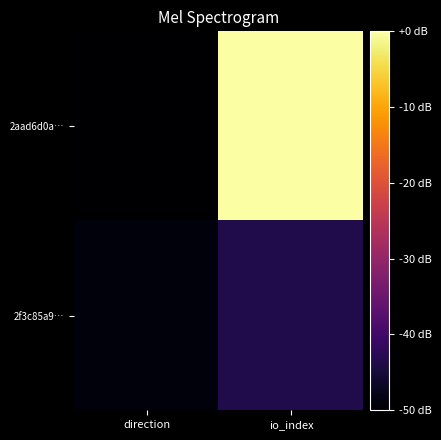

Reading right to left, transcribe all the data shown in this chart.

2aad6d0a…: io_index=0.0	direction=-50.0
2f3c85a9…: io_index=-43.7	direction=-48.9